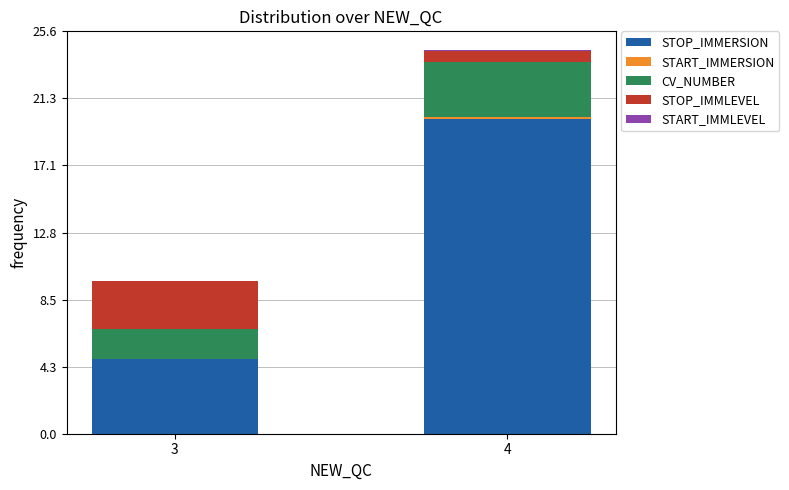

The STOP_IMMERSION series shows 28.5 at 4. True or false?

False